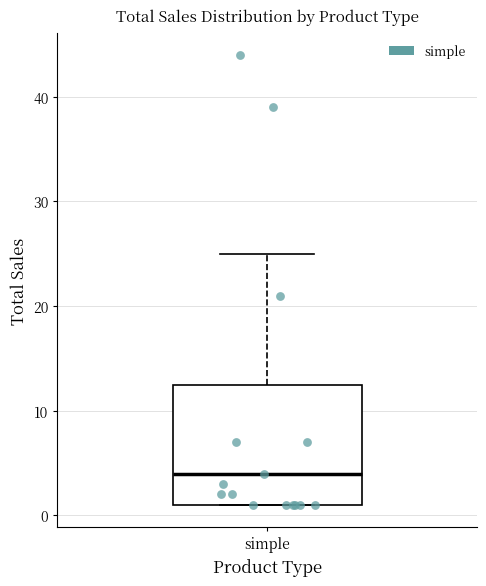

Transcribe this box plot: give where the median line is, the range the box spans, and where the two whiskers end, as read against the y-axis. The values are not printed on the chart, so give them approximately, as read against the axis.

median 4, box 1 to 13, whiskers 1 to 25